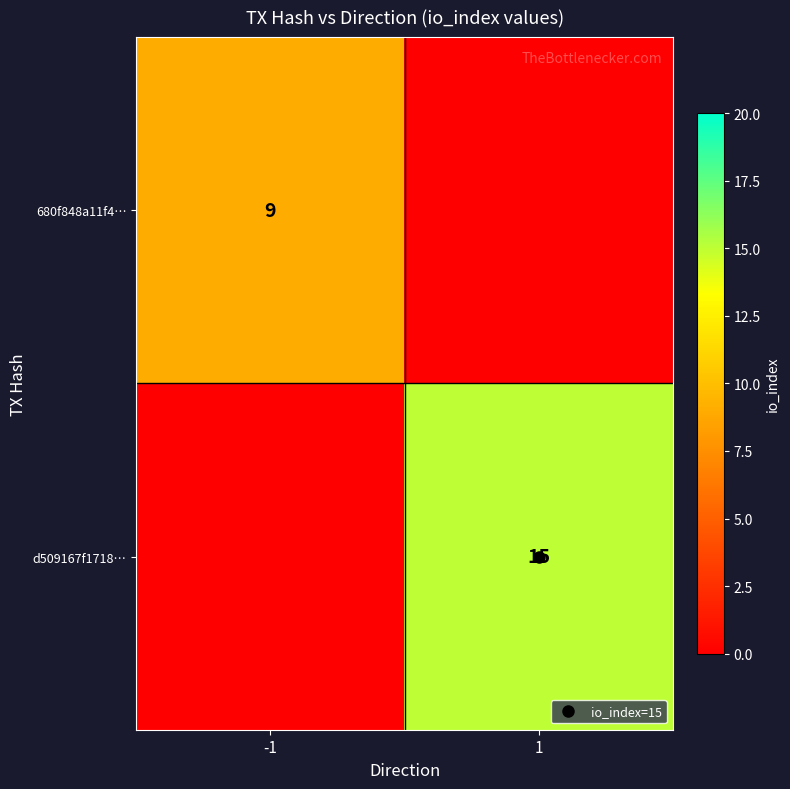

What is the highest value of the d509167f1718… series?

15